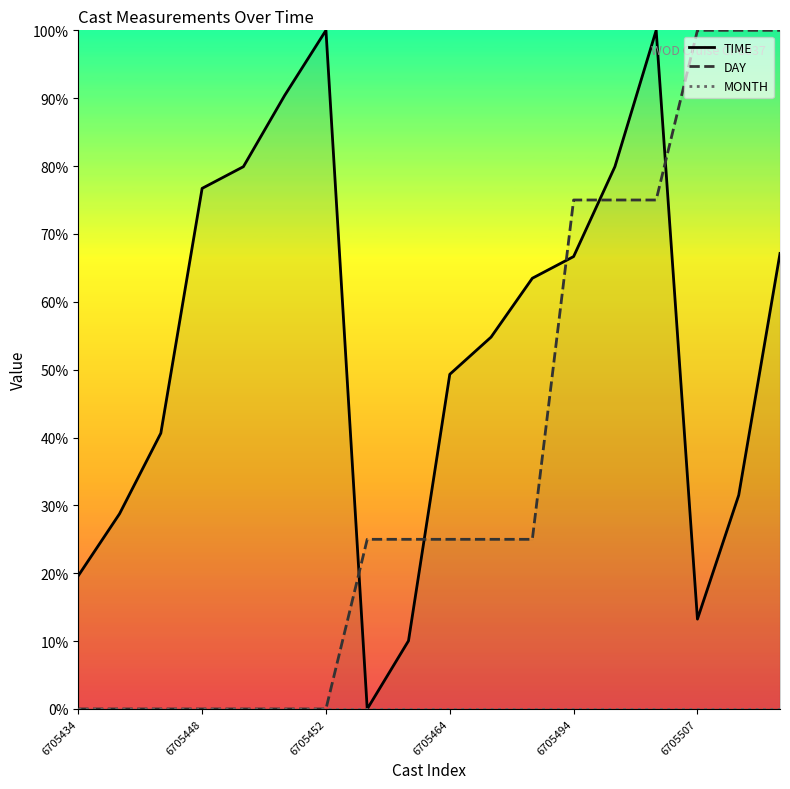

True or false: DAY and MONTH cross at least once.

False